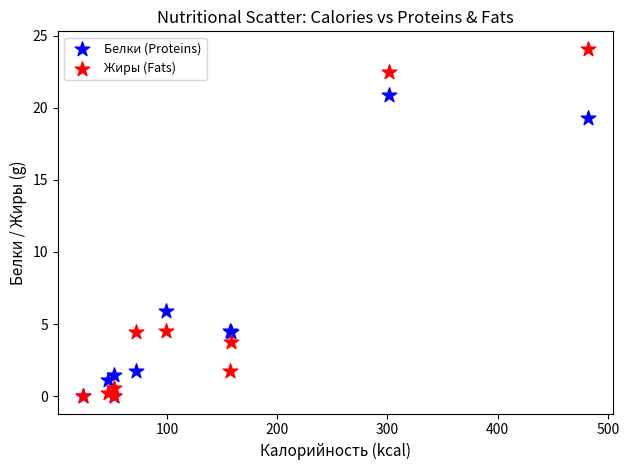

In the Жиры (Fats) series, what Y value is closest to 12?

4.5